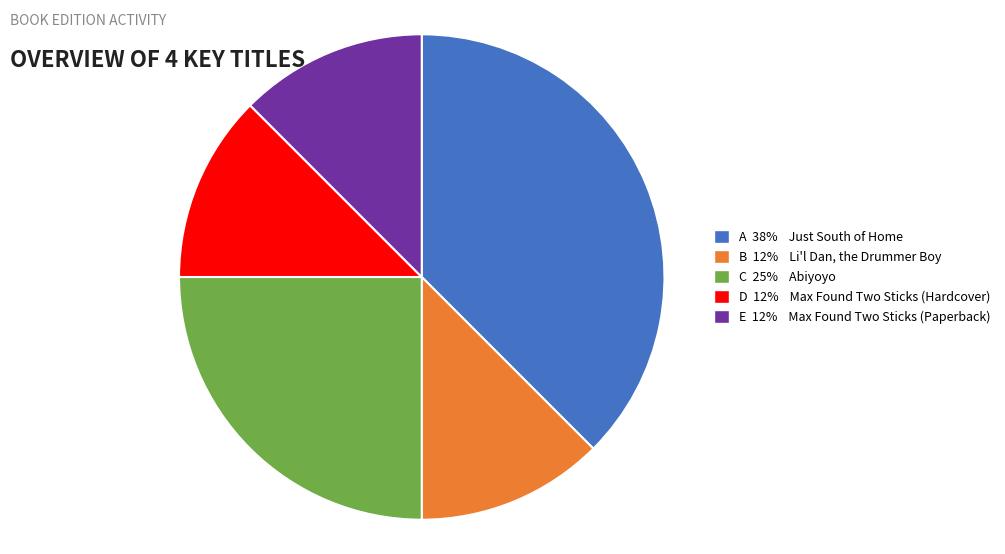

Is there any slice that represents more than half of the pie?

No